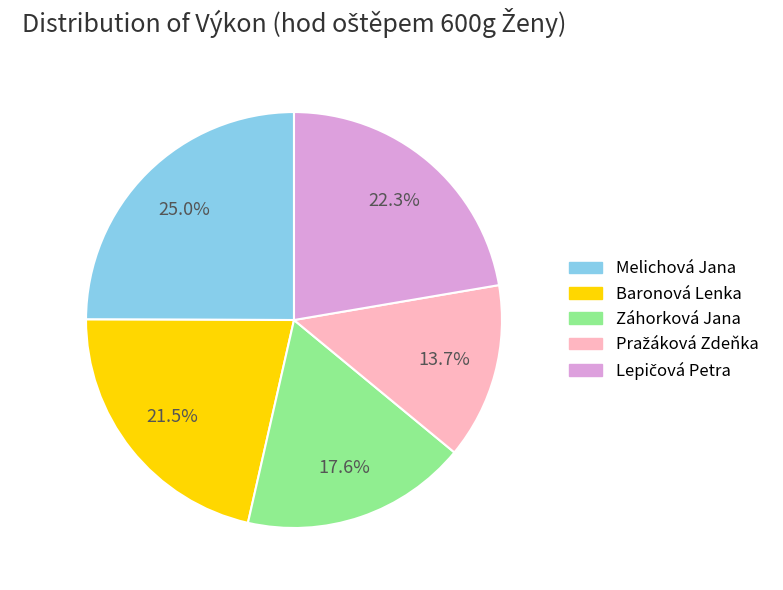

Approximately how many times larger is the value at Záhorková Jana compared to Melichová Jana?

0.7